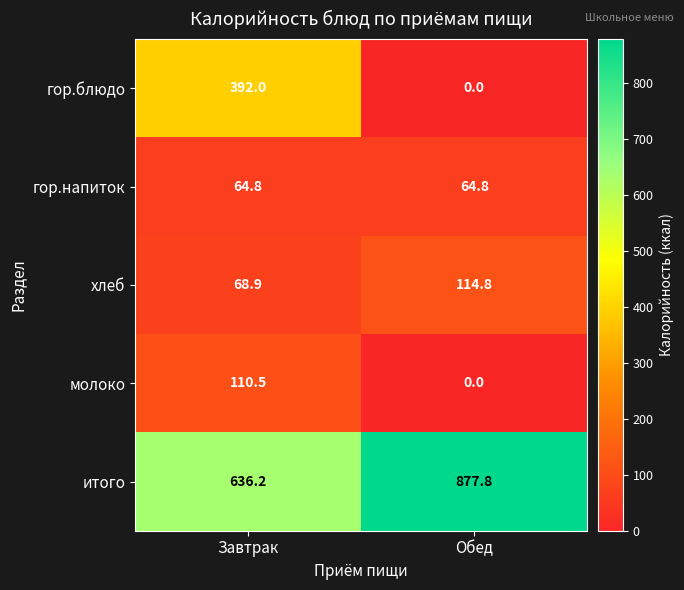

What is the greatest value displayed?

877.8